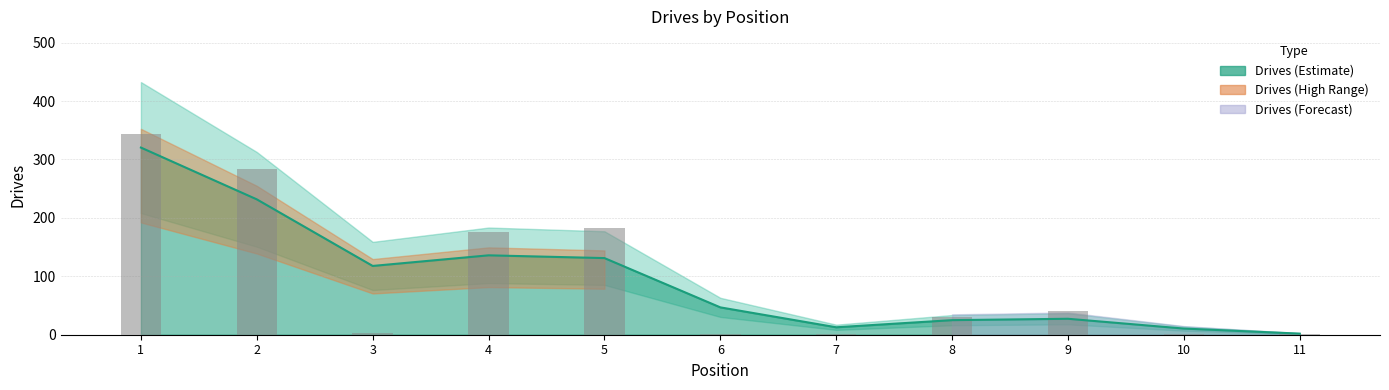

Does the chart contain any negative values?

No